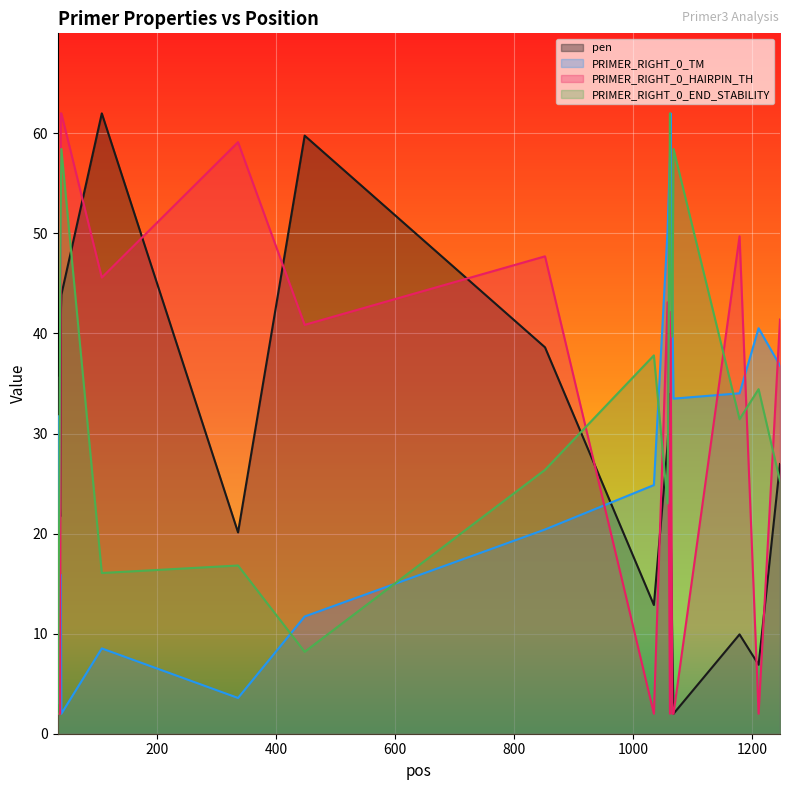

Between 852 and 1068, which series saw the biggest shift?

PRIMER_RIGHT_0_HAIRPIN_TH